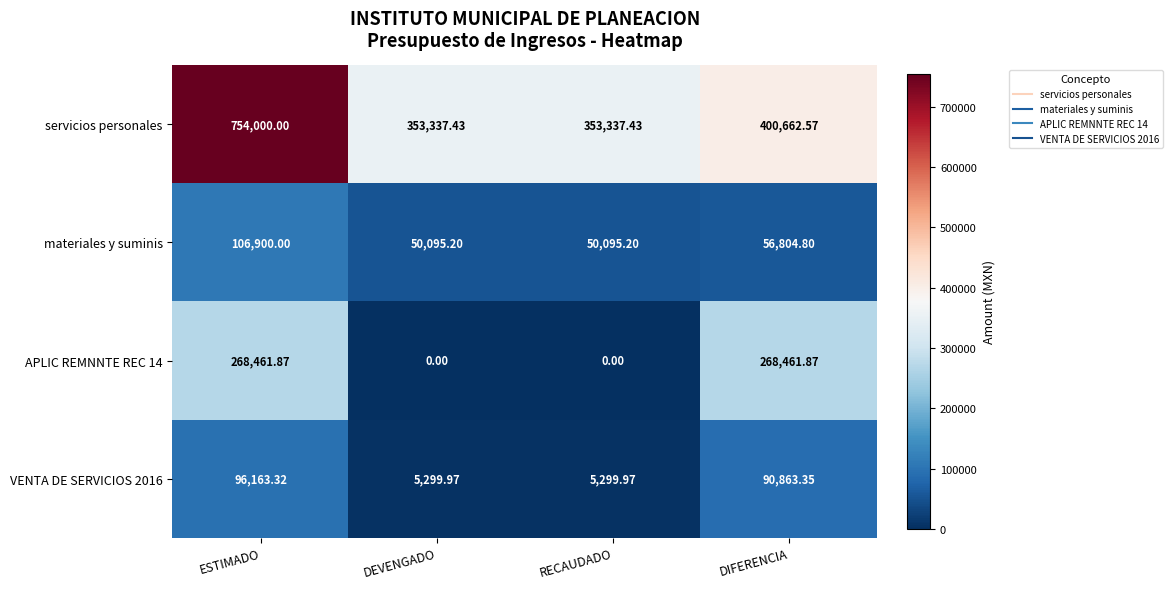

At how many categories does at least one series exceed 542069?

1